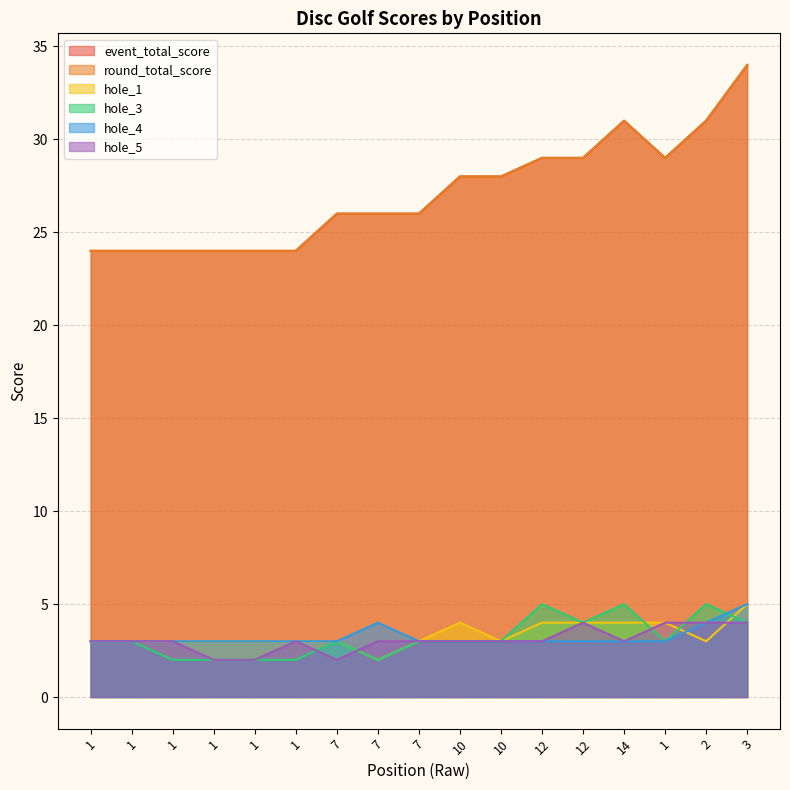

Count the hole_1 values in the range 3 to 4.

15